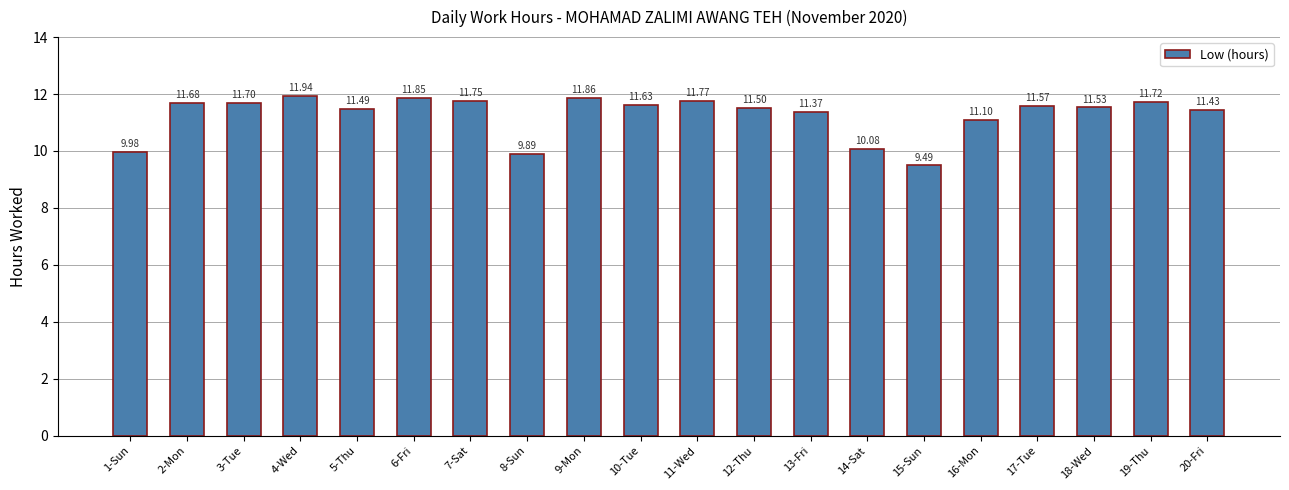

What is the smallest value displayed?

9.5